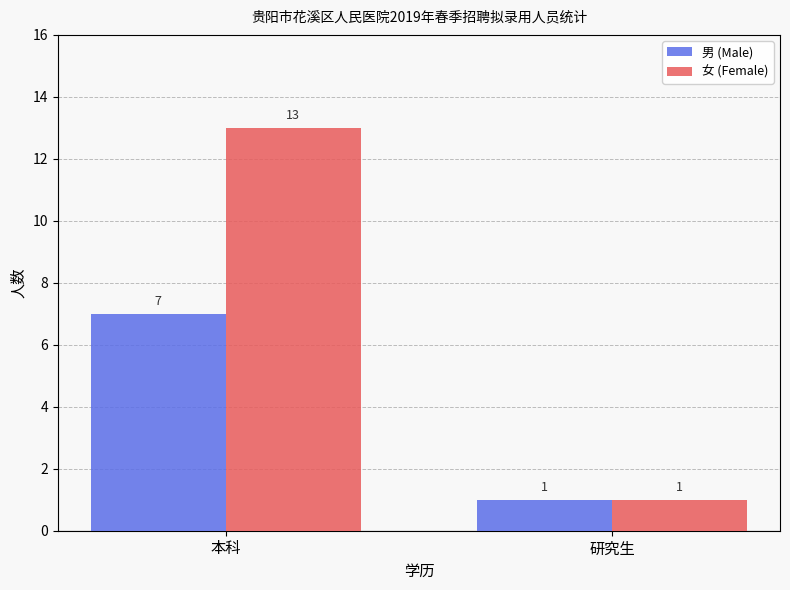

How many bars are there in each group?

2